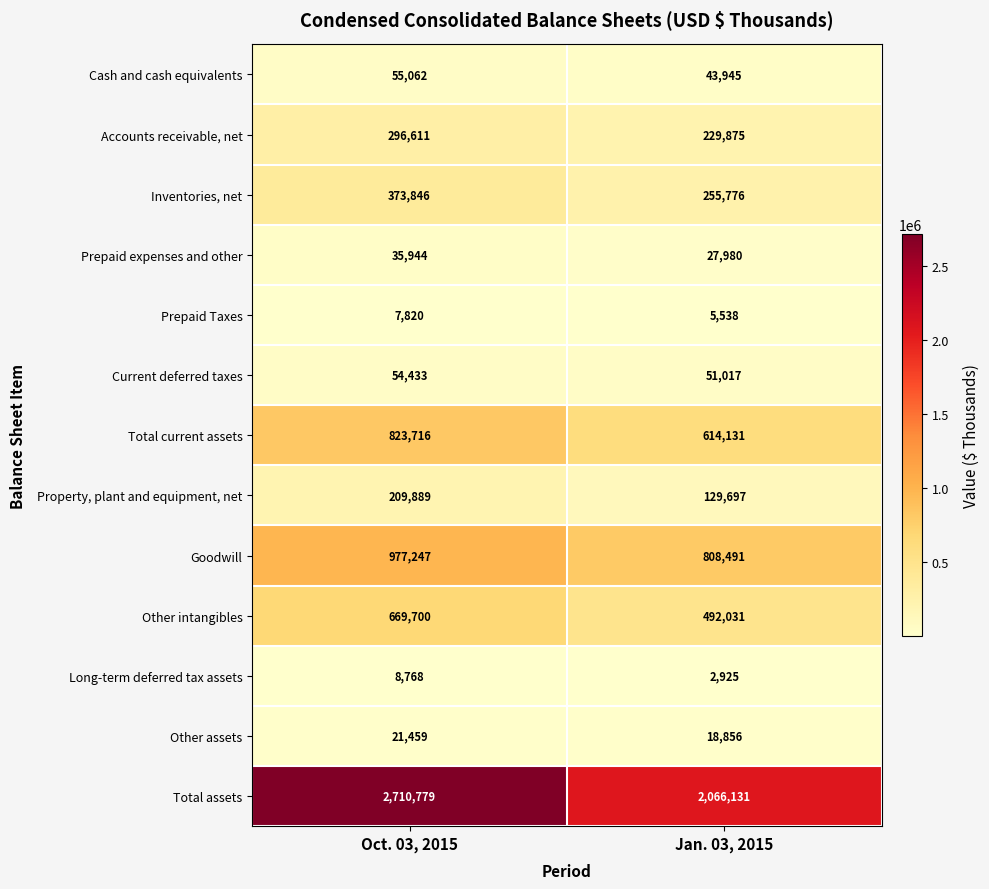

True or false: Prepaid expenses and other has a value of 27980 at Jan. 03, 2015.

True